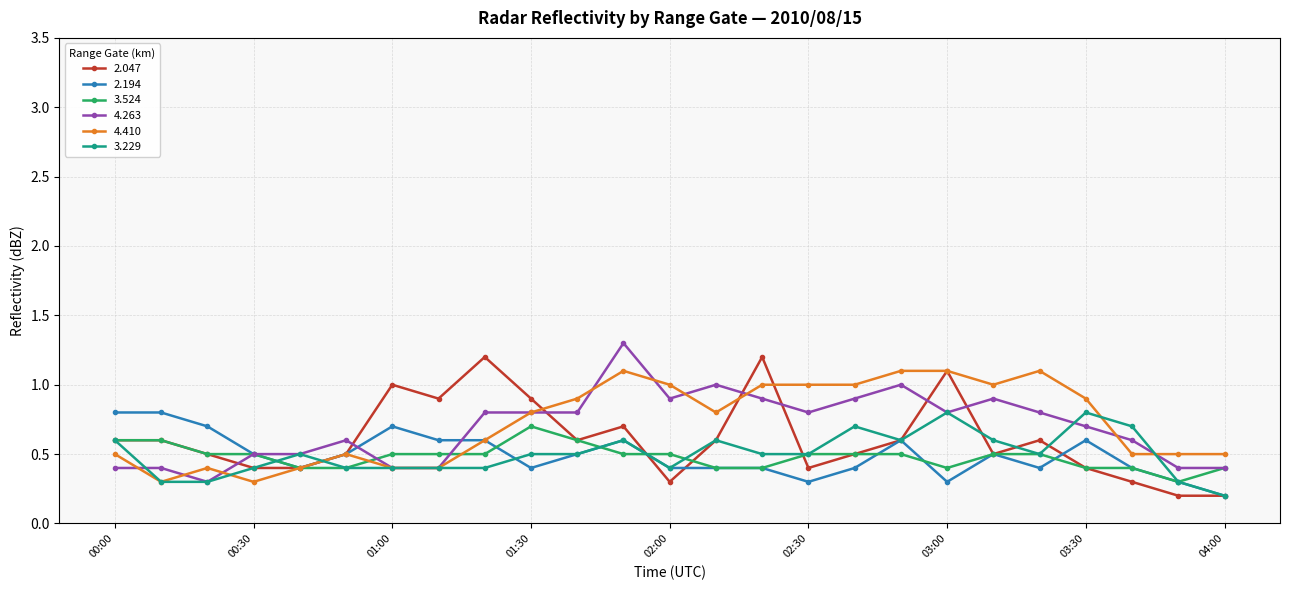

True or false: 3.229 and 3.524 cross at least once.

True